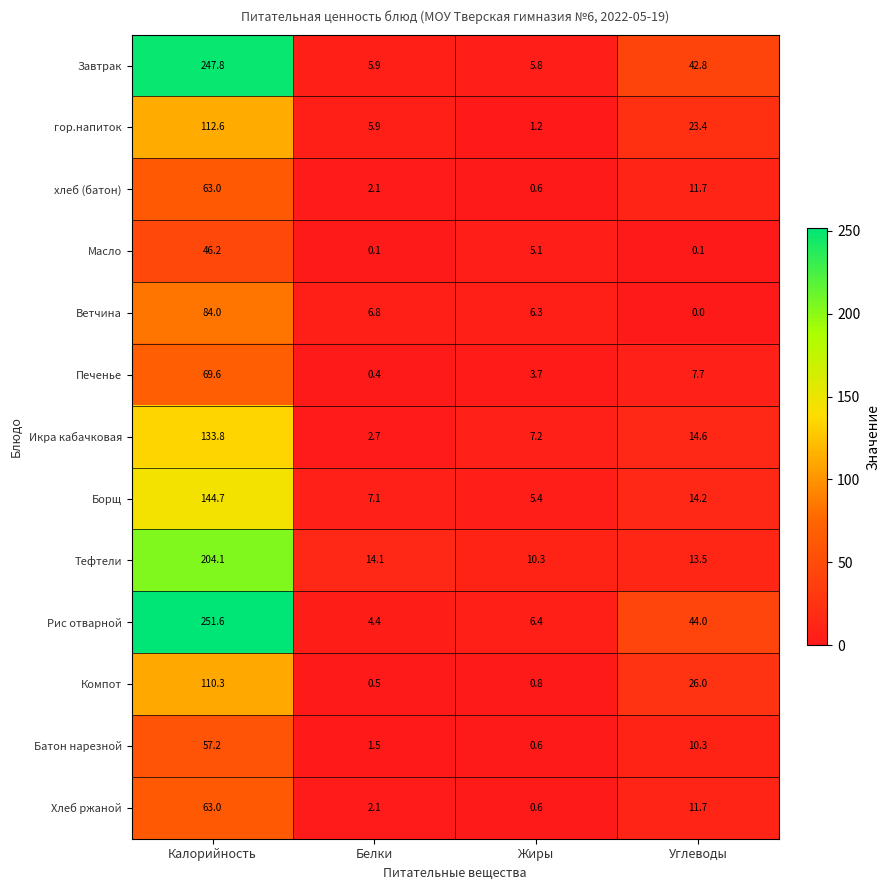

Where is Тефтели nearest to the value 107?

Белки